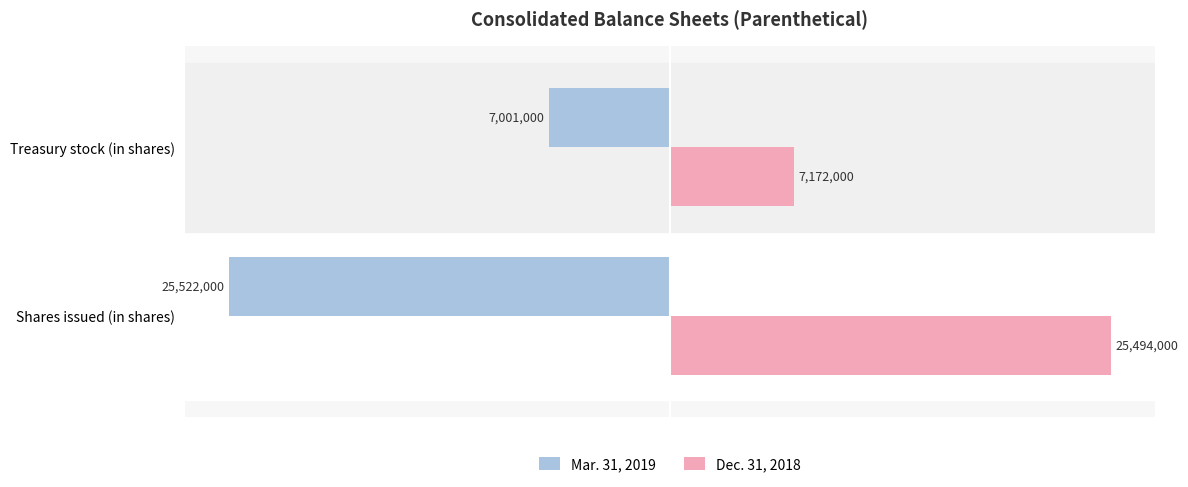

Which series has the widest spread of values?

Mar. 31, 2019